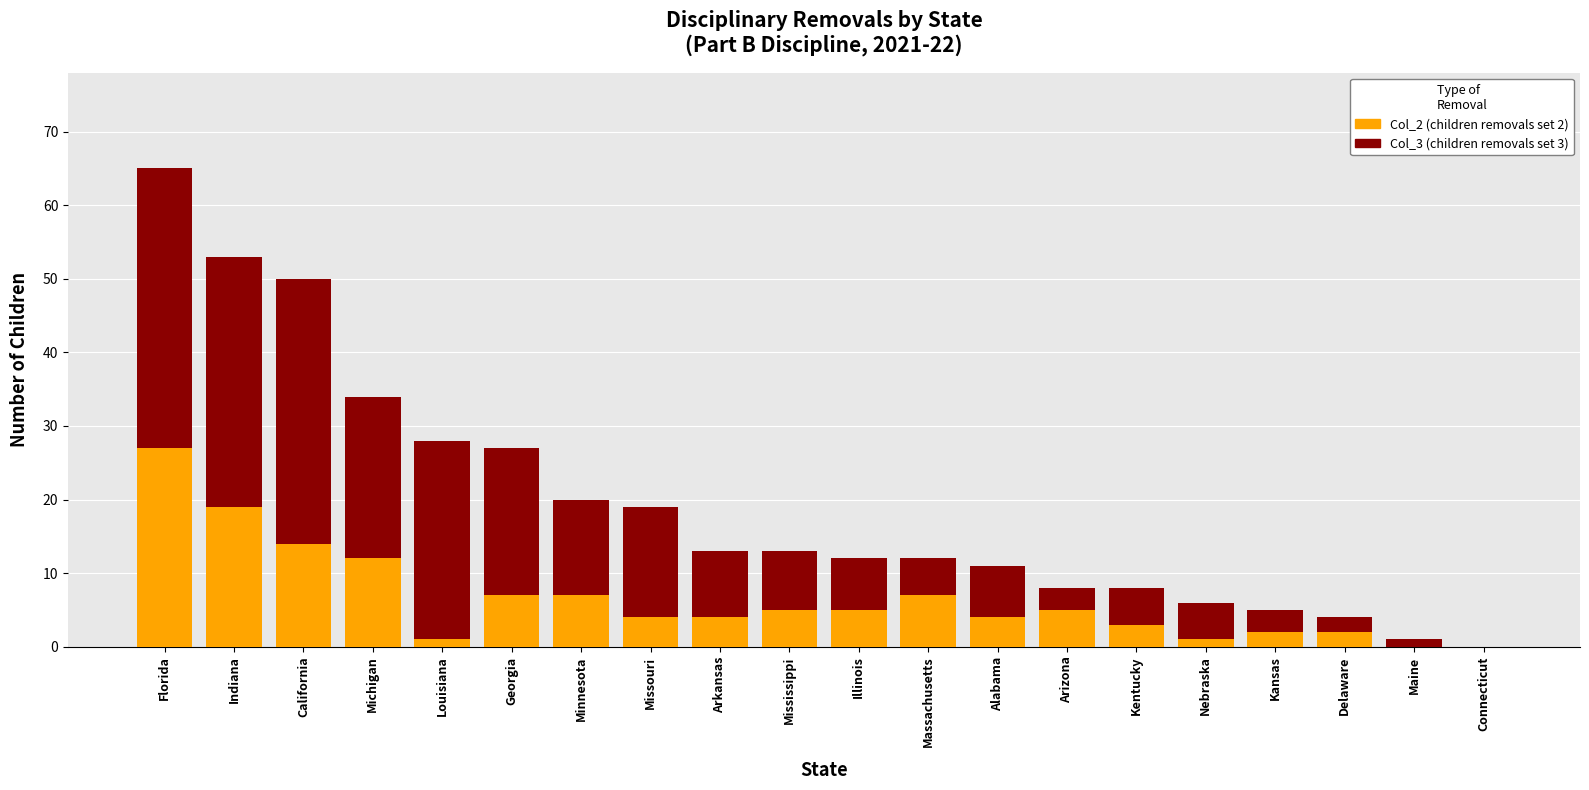

What is the total value across all series at Minnesota?

20